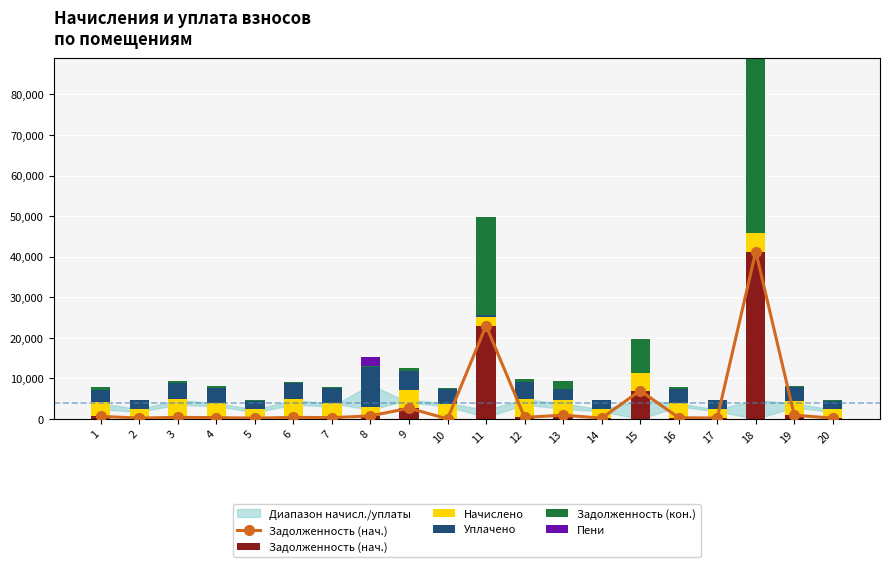

Reading left to right, what are all the values shown in this chart?

Задолженность (нач.): 1=611.2	2=190.2	3=370.8	4=308.6	5=185.4	6=367.8	7=304.4	8=725.2	9=2647.4	10=1.0	11=22992.3	12=380.9	13=914.5	14=183.0	15=6958.2	16=300.8	17=184.2	18=41271.6	19=906.2	20=185.4
Начислено: 1=3667.0	2=2281.9	3=4449.1	4=3702.8	5=2224.6	6=4413.2	7=3652.6	8=2145.6	9=4470.6	10=3659.8	11=2152.8	12=4571.2	13=3652.6	14=2195.9	15=4420.4	16=3609.5	17=2210.2	18=4456.3	19=3616.7	20=2224.6
Уплачено: 1=2750.0	2=2103.1	3=4078.4	4=3667.8	5=1990.0	6=4045.5	7=3617.9	8=9872.4	9=4776.9	10=3625.6	11=500.0	12=4146.9	13=2905.4	14=2175.1	15=0.0	16=3575.3	17=2189.2	18=0.0	19=3317.8	20=2039.2
Задолженность (кон.): 1=920.1	2=0.0	3=370.8	4=308.6	5=214.8	6=367.8	7=304.4	8=186.3	9=761.5	10=305.0	11=24023.2	12=761.9	13=1849.1	14=183.0	15=8248.7	16=300.8	17=184.2	18=43292.1	19=302.6	20=185.4
Пени: 1=2.5	2=0.0	3=0.0	4=0.2	5=0.1	6=0.0	7=0.0	8=2424.8	9=4.1	10=1.1	11=0.0	12=1.6	13=17.2	14=0.0	15=0.0	16=0.0	17=0.0	18=0.0	19=2.8	20=0.0